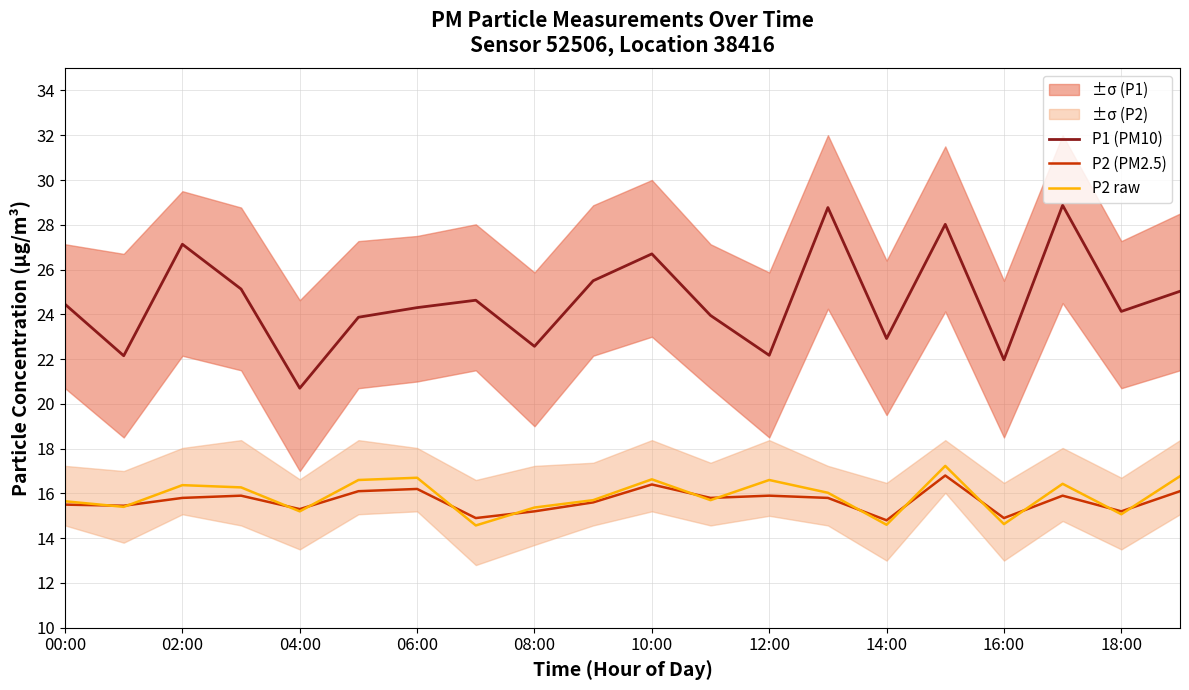

What is the highest value of the P1 (PM10) series?

28.9